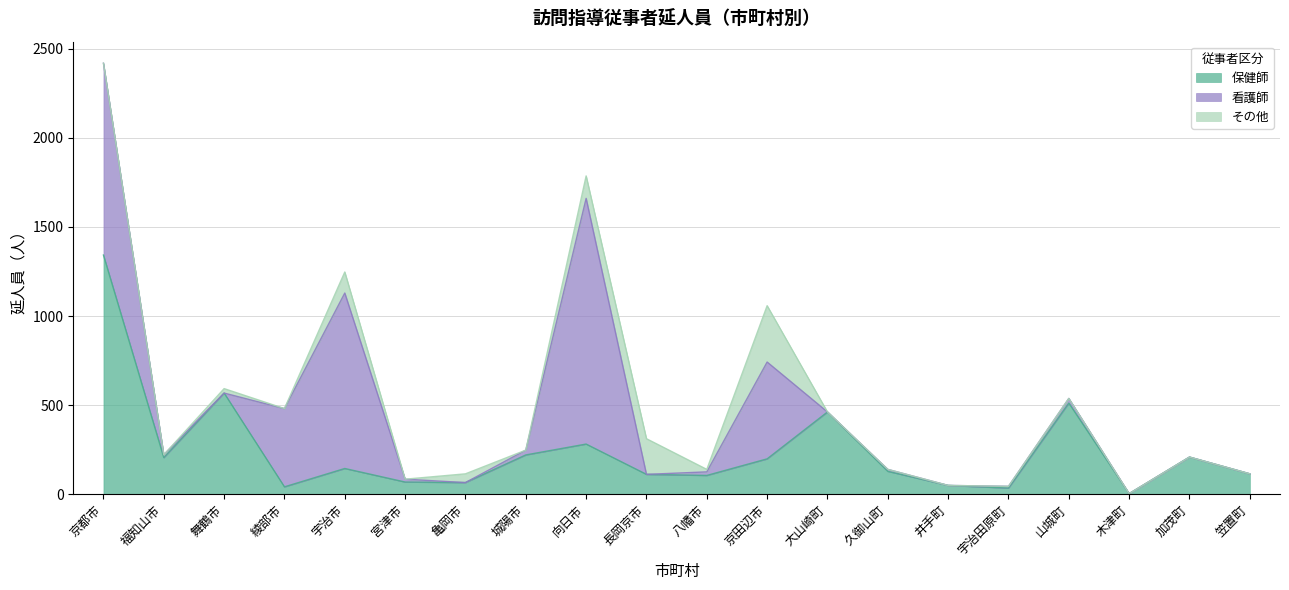

How many data points in 保健師 are above 145?

9